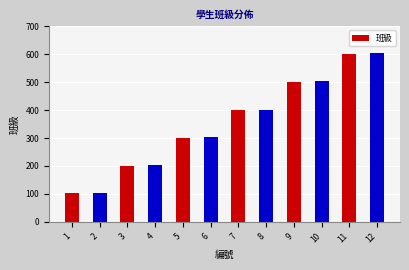

The chart shows a value of 201 at 3. True or false?

True